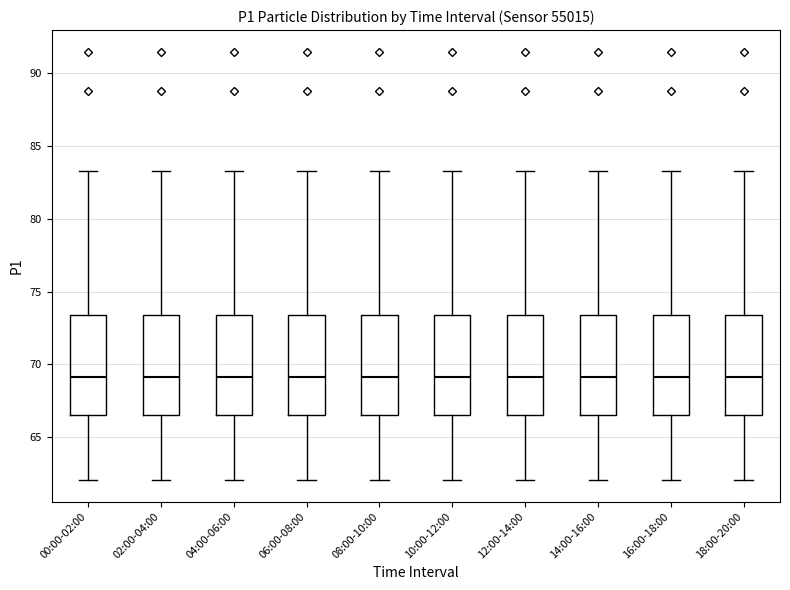

Where does the lower whisker of the box for 00:00-02:00 end on the y-axis? The values are not printed on the chart, so give them approximately, as read against the axis.

62.0